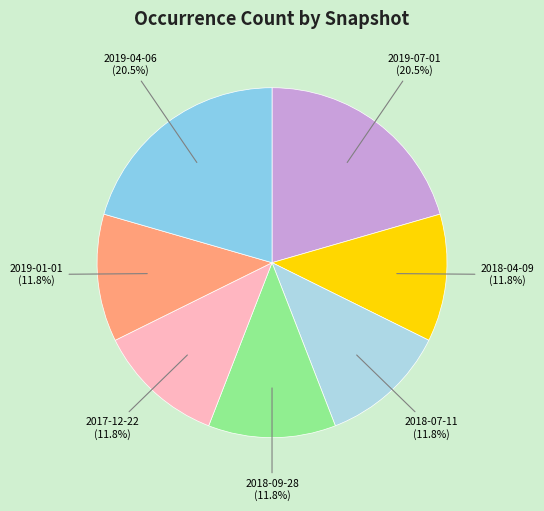

Is there a majority slice in this chart?

No